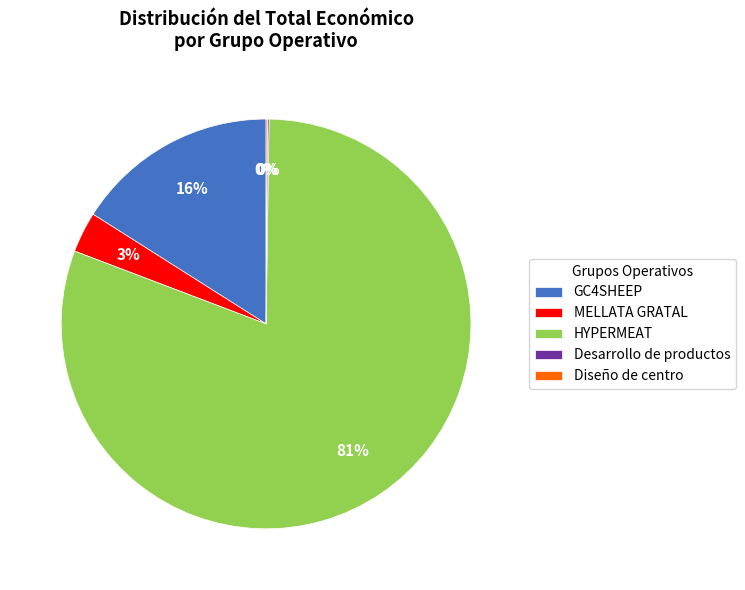

True or false: MELLATA GRATAL accounts for 3% of the total.

True